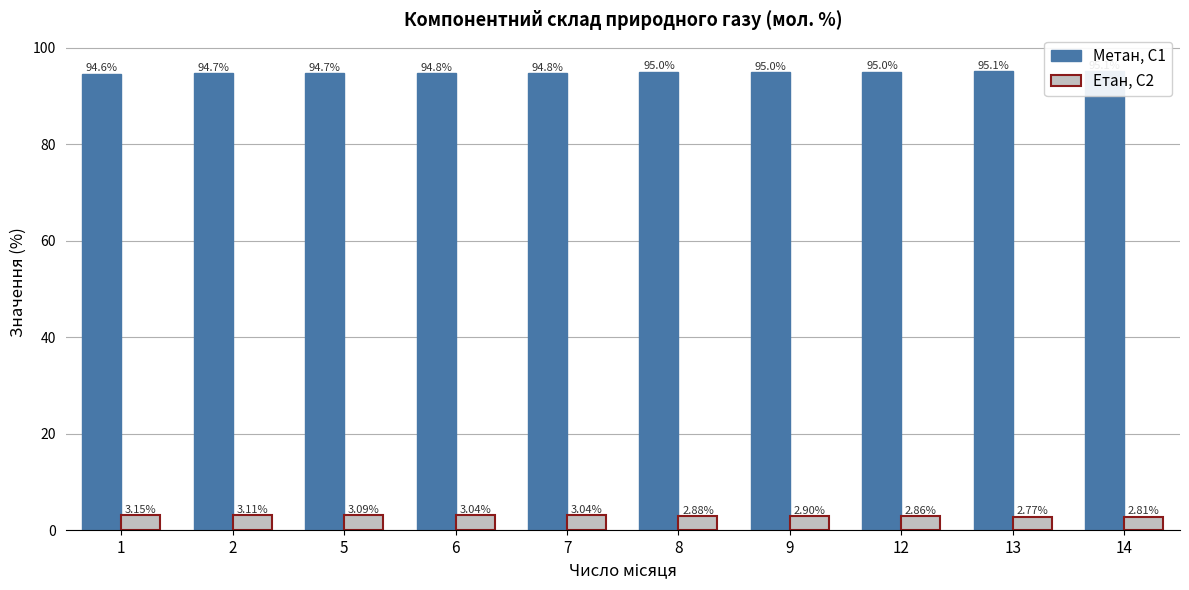

Which label corresponds to the largest value in the chart?

13